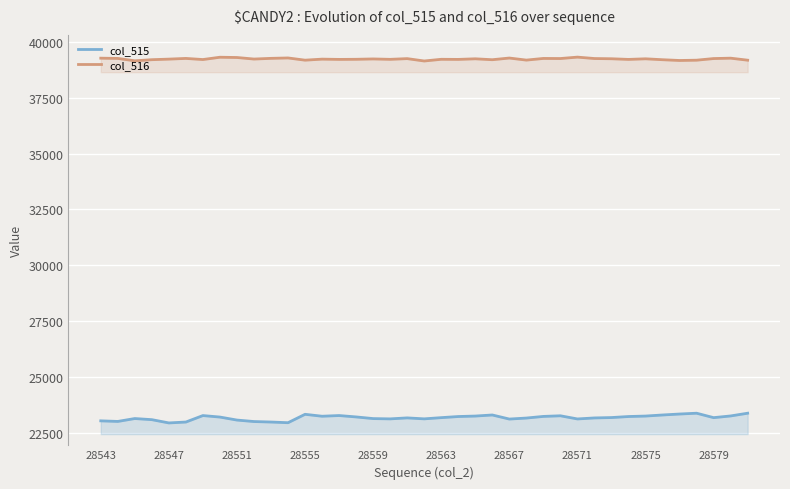

Which series has the largest total across all categories?

col_516